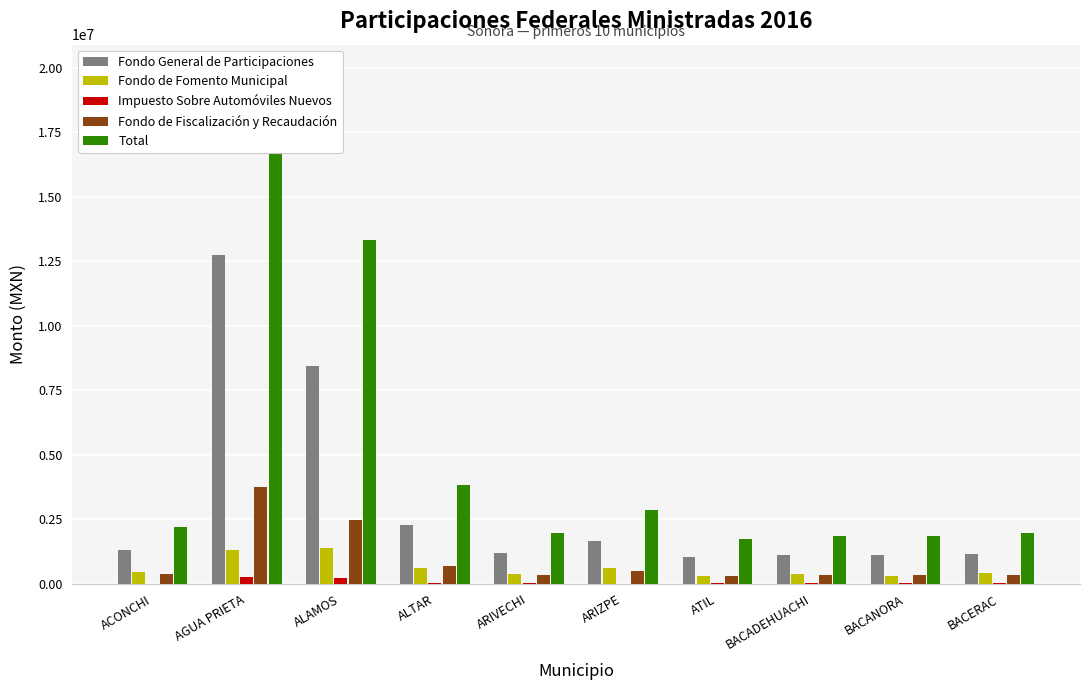

At which label does Impuesto Sobre Automóviles Nuevos reach its peak?

AGUA PRIETA